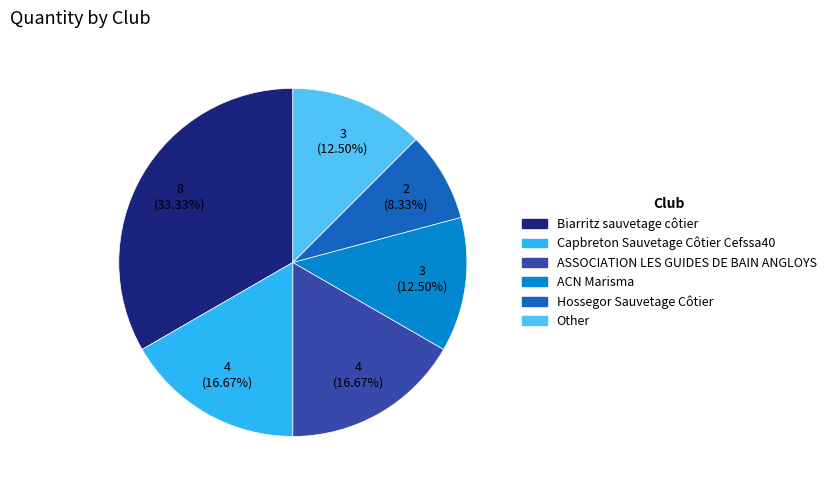

Is Capbreton Sauvetage Côtier Cefssa40 the majority of the pie?

No